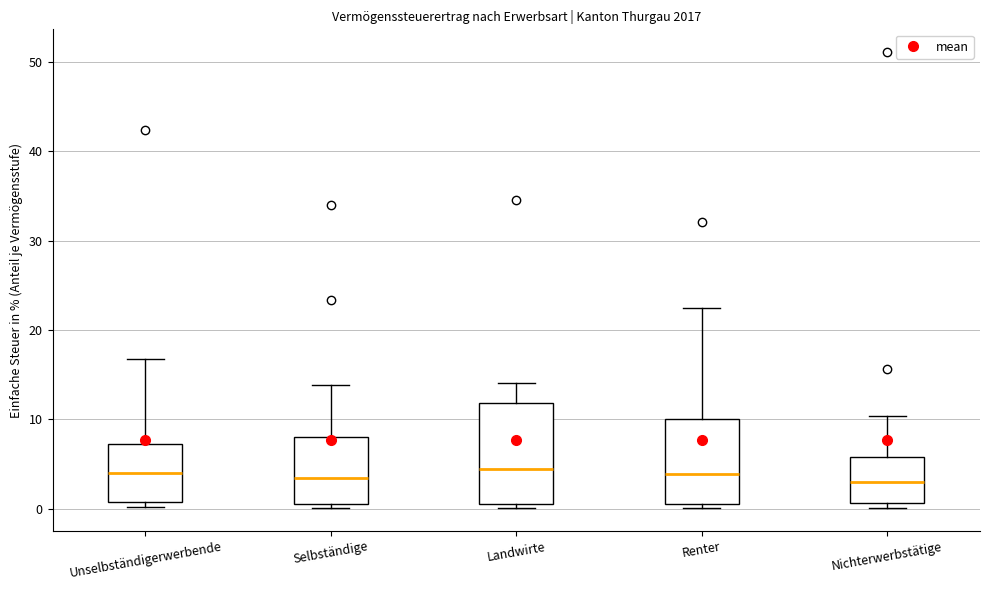

Reading left to right, transcribe this box plot: for each box, give where its median line is, the range the box spans, and where its two whiskers end, as read against the y-axis. The values are not printed on the chart, so give them approximately, as read against the axis.

Unselbständigerwerbende: median 4, box 1 to 7, whiskers 0 to 17
Selbständige: median 3, box 1 to 8, whiskers 0 to 14
Landwirte: median 4, box 1 to 12, whiskers 0 to 14
Renter: median 4, box 1 to 10, whiskers 0 to 23
Nichterwerbstätige: median 3, box 1 to 6, whiskers 0 to 10